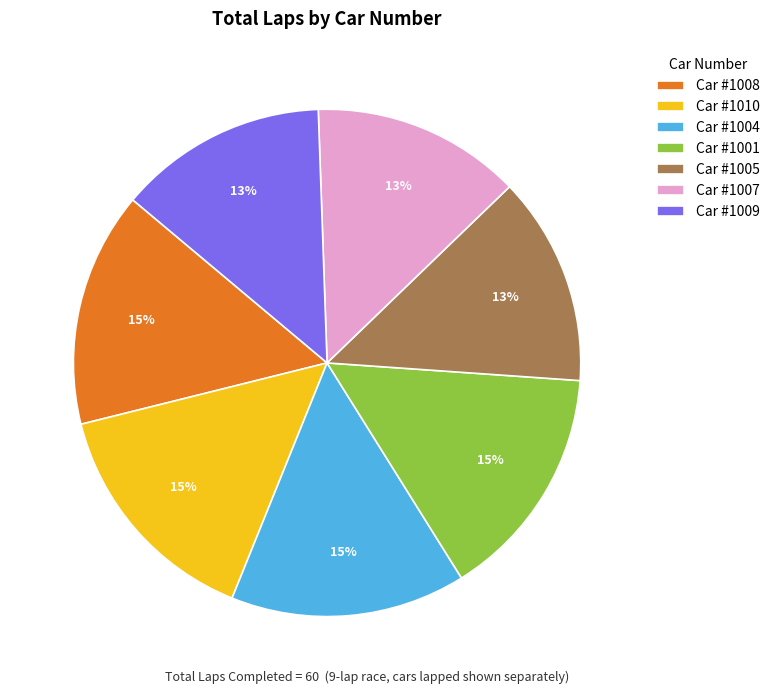

Does any single category account for the majority?

No